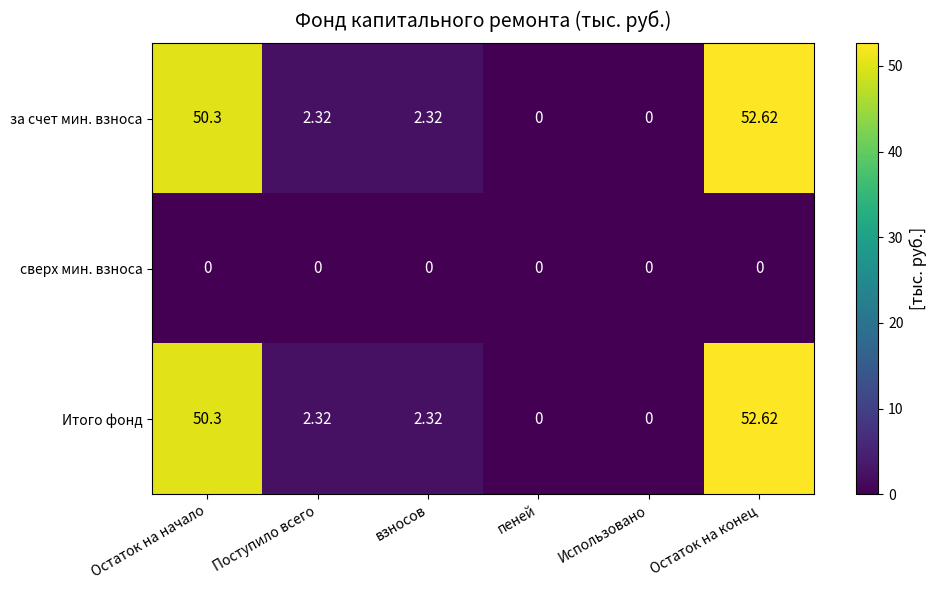

How many values in Итого фонд are above zero?

4